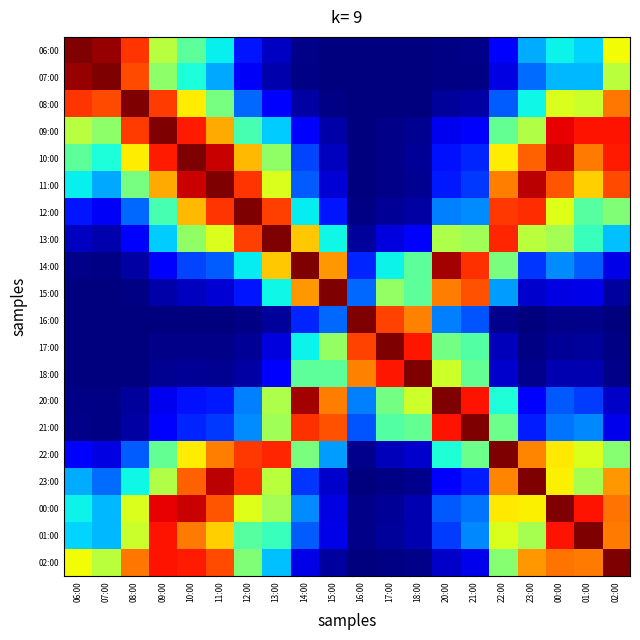

What is the maximum value shown in the chart?

1.0